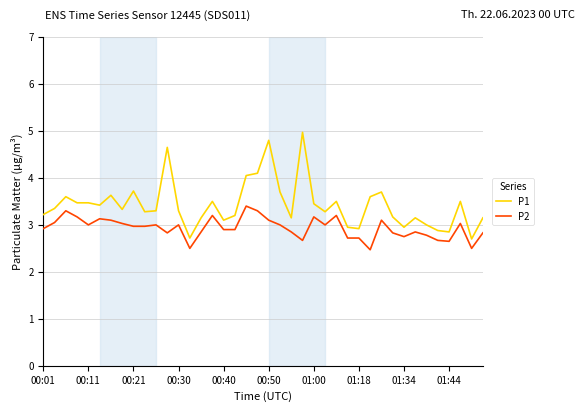

True or false: P2 and P1 cross at least once.

False